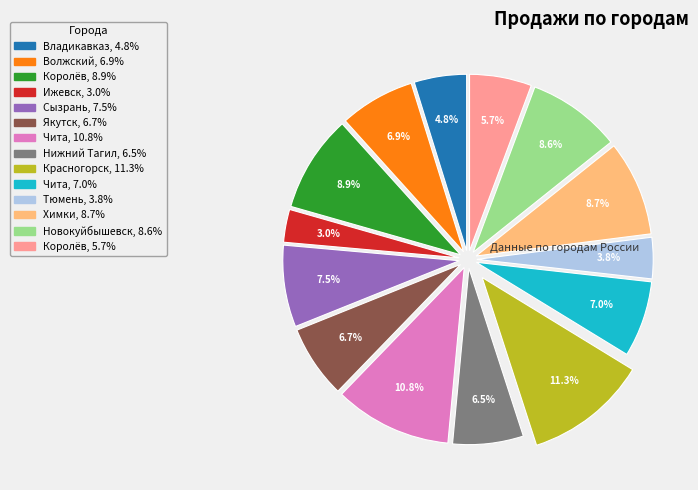

Count the number of slices in the pie.

14